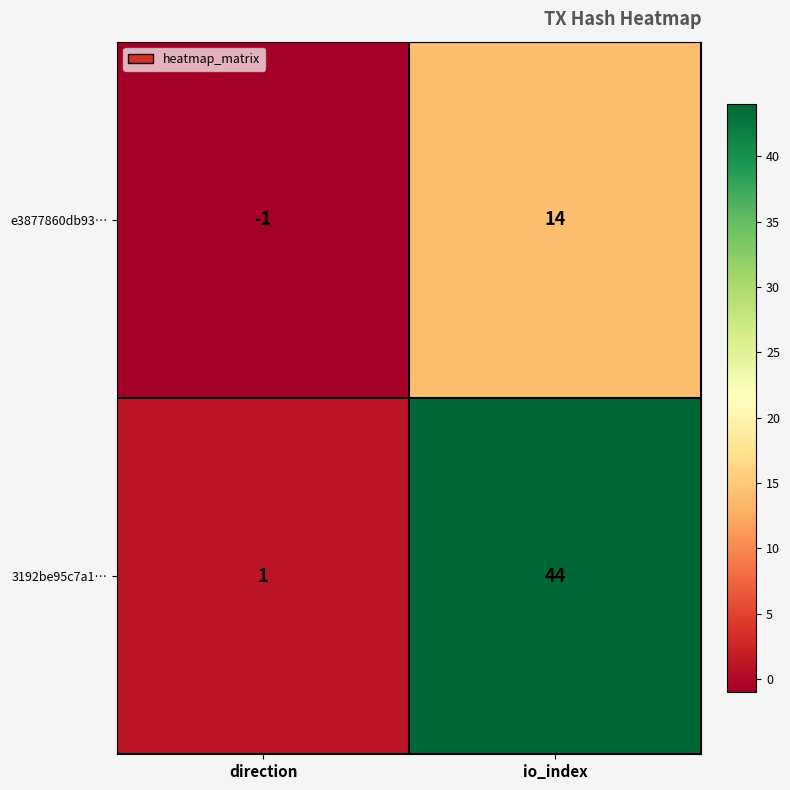

At which label is e3877860db93… closest to 6?

direction